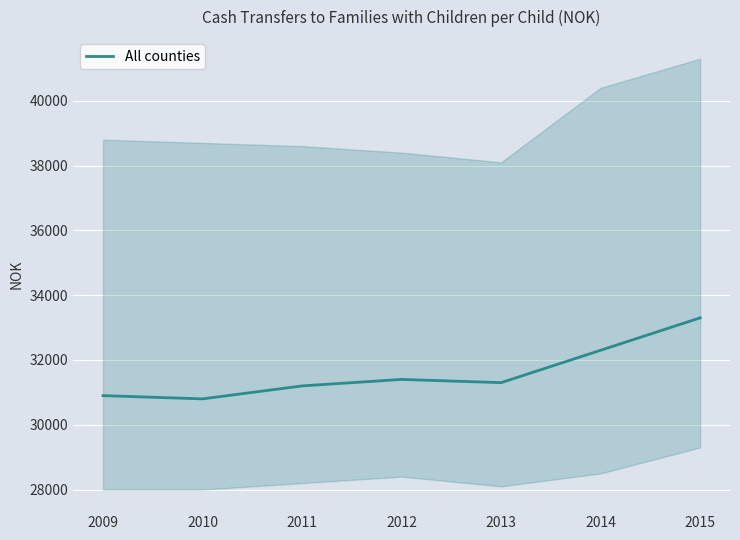

What is the ratio of the value at 2010 to the value at 2009?

1.0